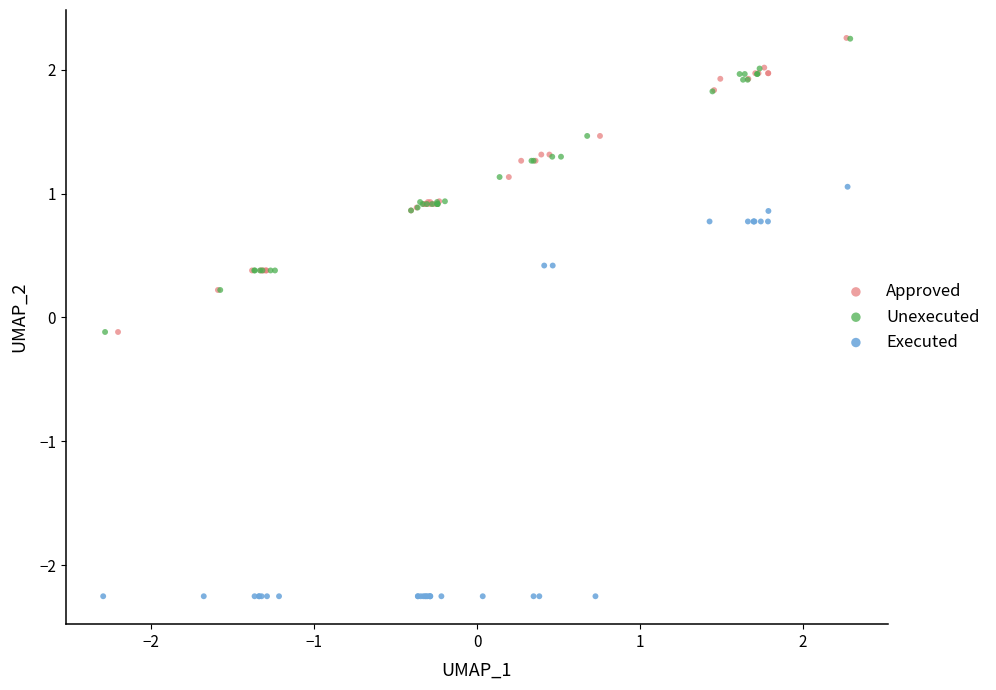

Which series has the widest spread of Y values?

Executed